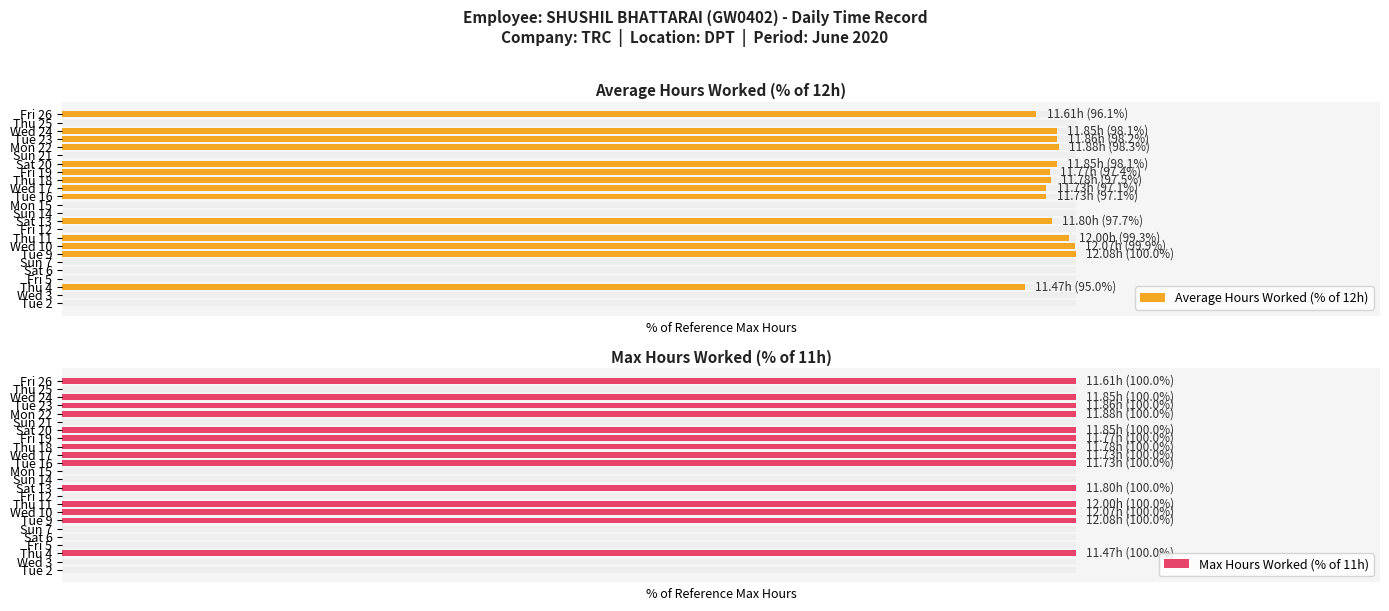

What is the maximum value shown in the chart?

100.0